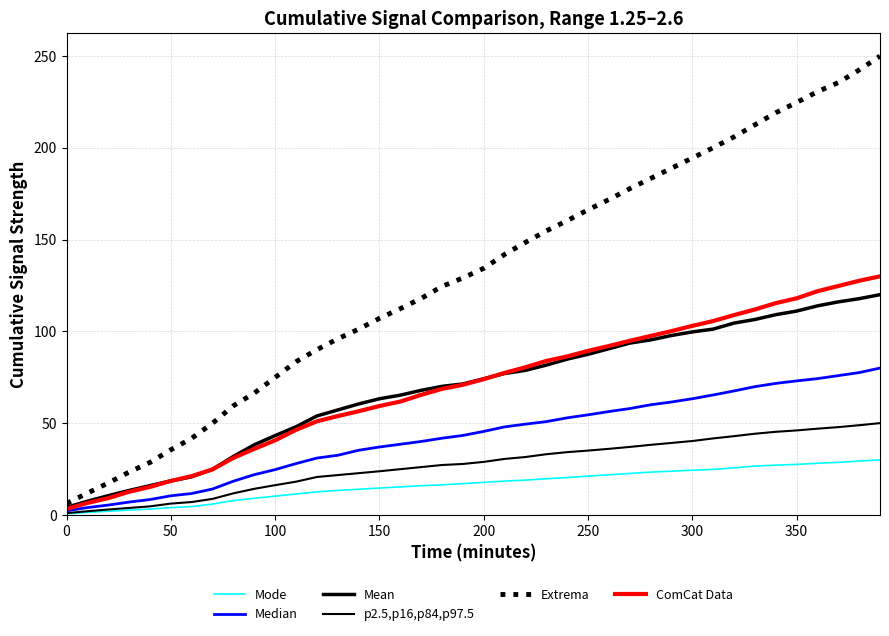

Which series has the largest range (max minus min)?

Extrema